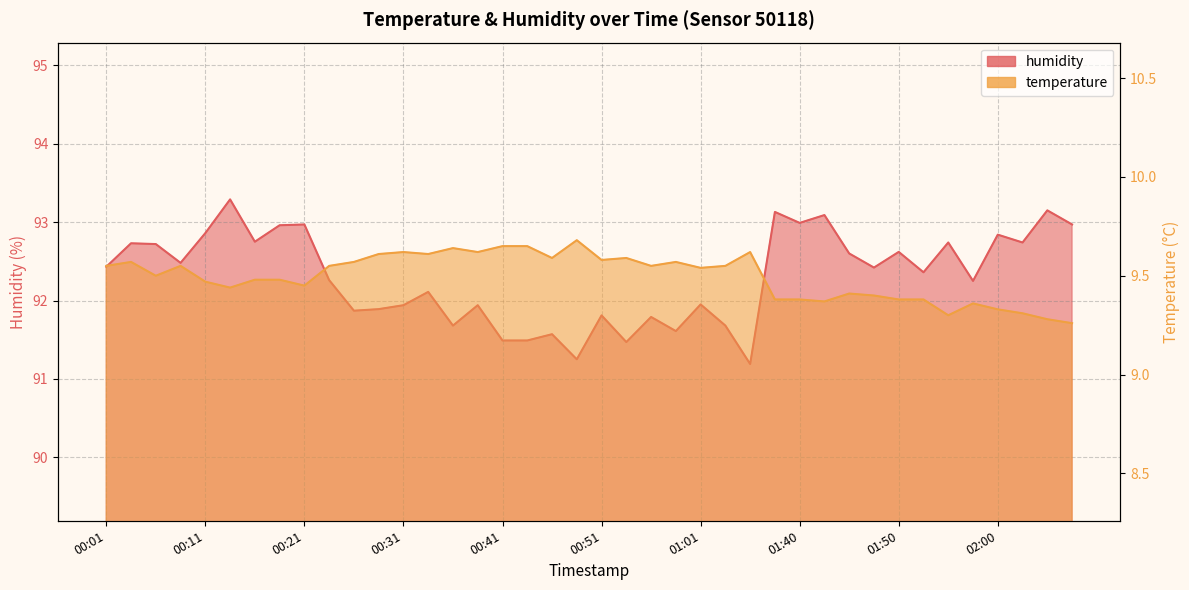

The temperature series shows 9.4 at 01:37. True or false?

True